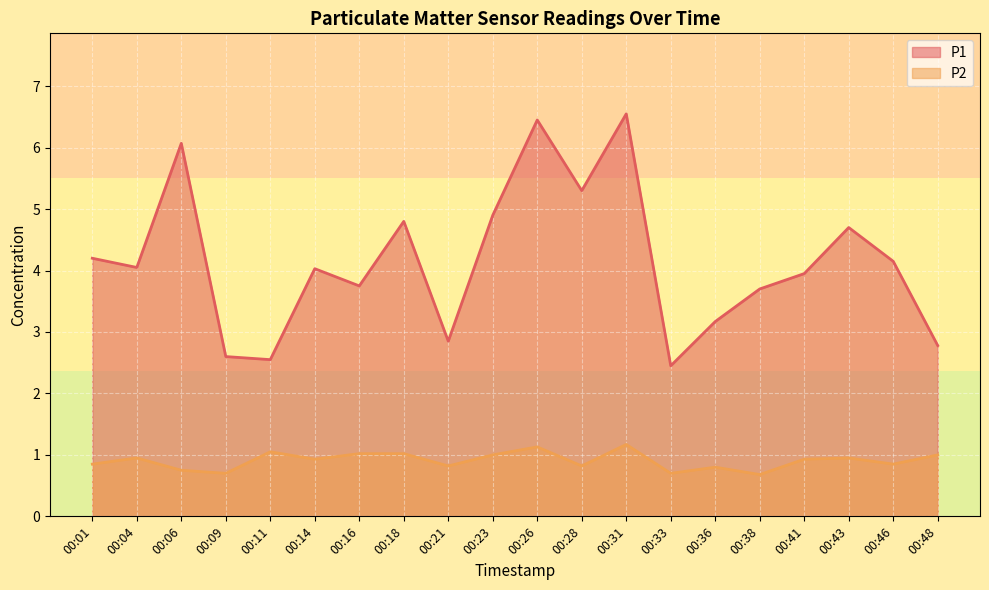

Reading left to right, what are all the values shown in this chart?

P1: 00:01=4.2	00:04=4.0	00:06=6.1	00:09=2.6	00:11=2.5	00:14=4.0	00:16=3.8	00:18=4.8	00:21=2.9	00:23=4.9	00:26=6.5	00:28=5.3	00:31=6.5	00:33=2.5	00:36=3.2	00:38=3.7	00:41=4.0	00:43=4.7	00:46=4.2	00:48=2.8
P2: 00:01=0.8	00:04=0.9	00:06=0.8	00:09=0.7	00:11=1.1	00:14=0.9	00:16=1.0	00:18=1.0	00:21=0.8	00:23=1.0	00:26=1.1	00:28=0.8	00:31=1.2	00:33=0.7	00:36=0.8	00:38=0.7	00:41=0.9	00:43=0.9	00:46=0.8	00:48=1.0